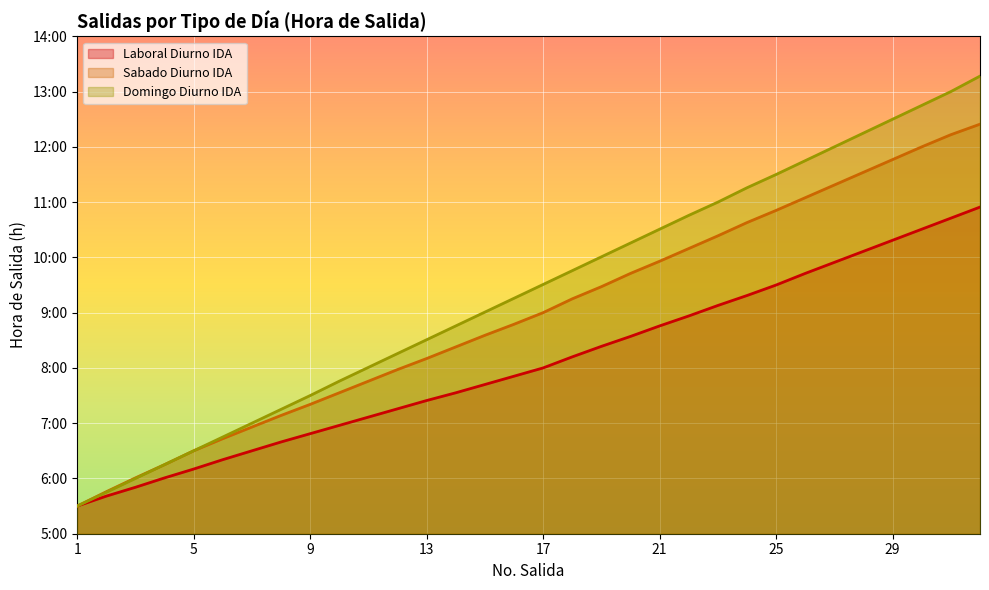

What are all the series names shown in the legend?

Laboral Diurno IDA, Sabado Diurno IDA, Domingo Diurno IDA